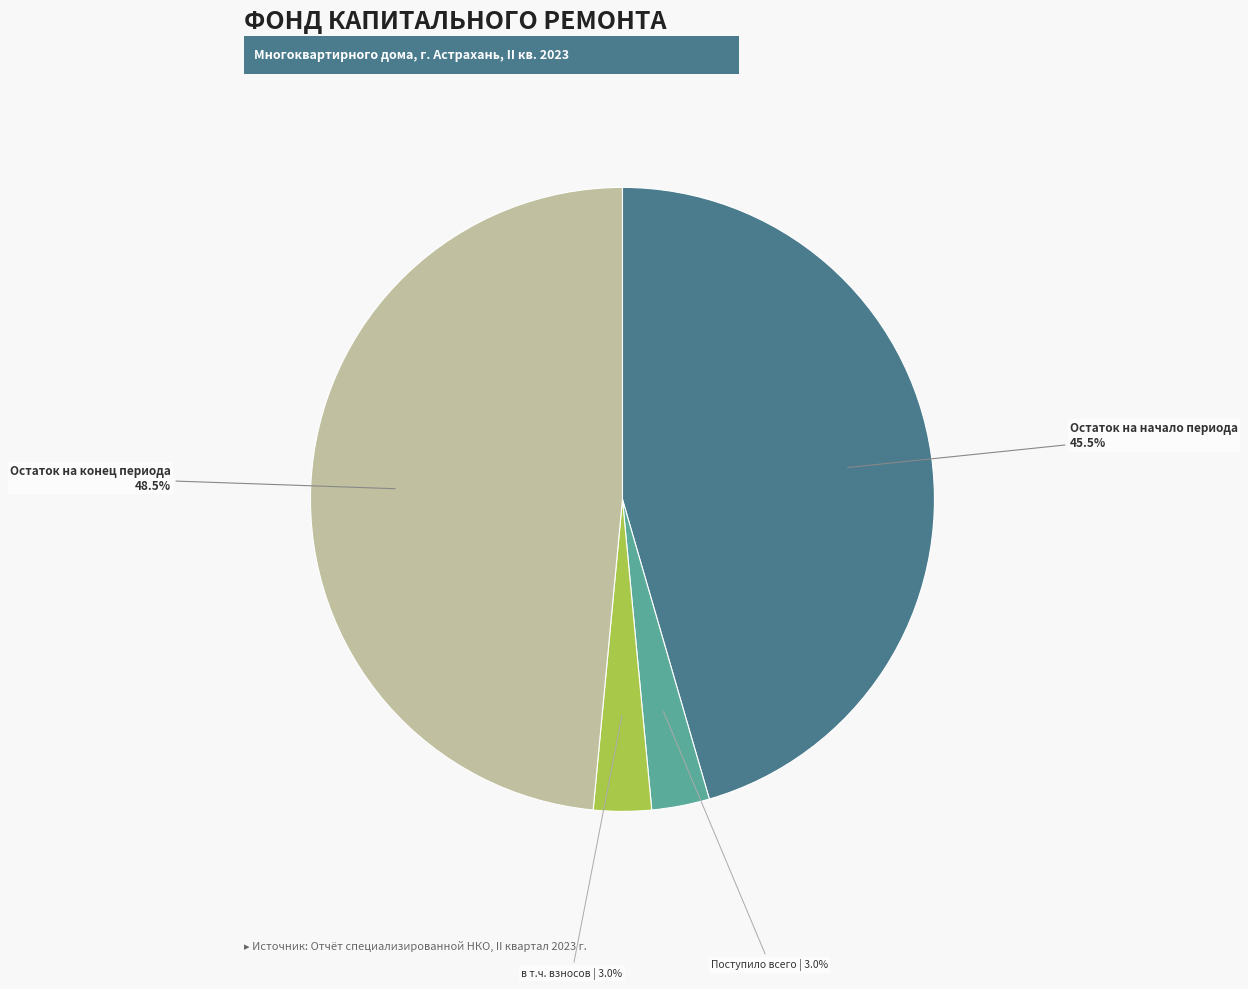

Is there any slice that represents more than half of the pie?

No